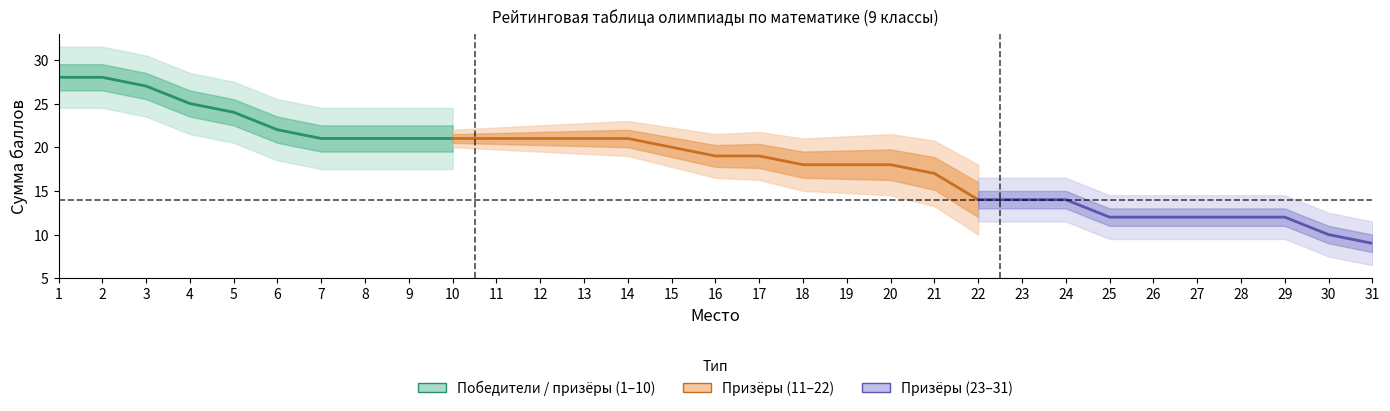

Does the chart display data point markers on the line(s)?

No